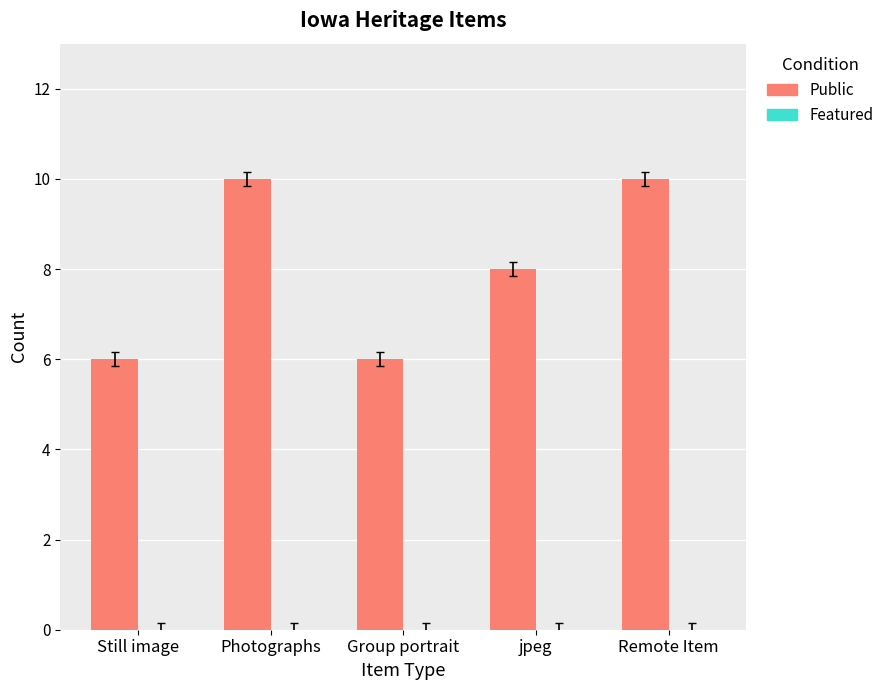

What is the maximum value shown in the chart?

10